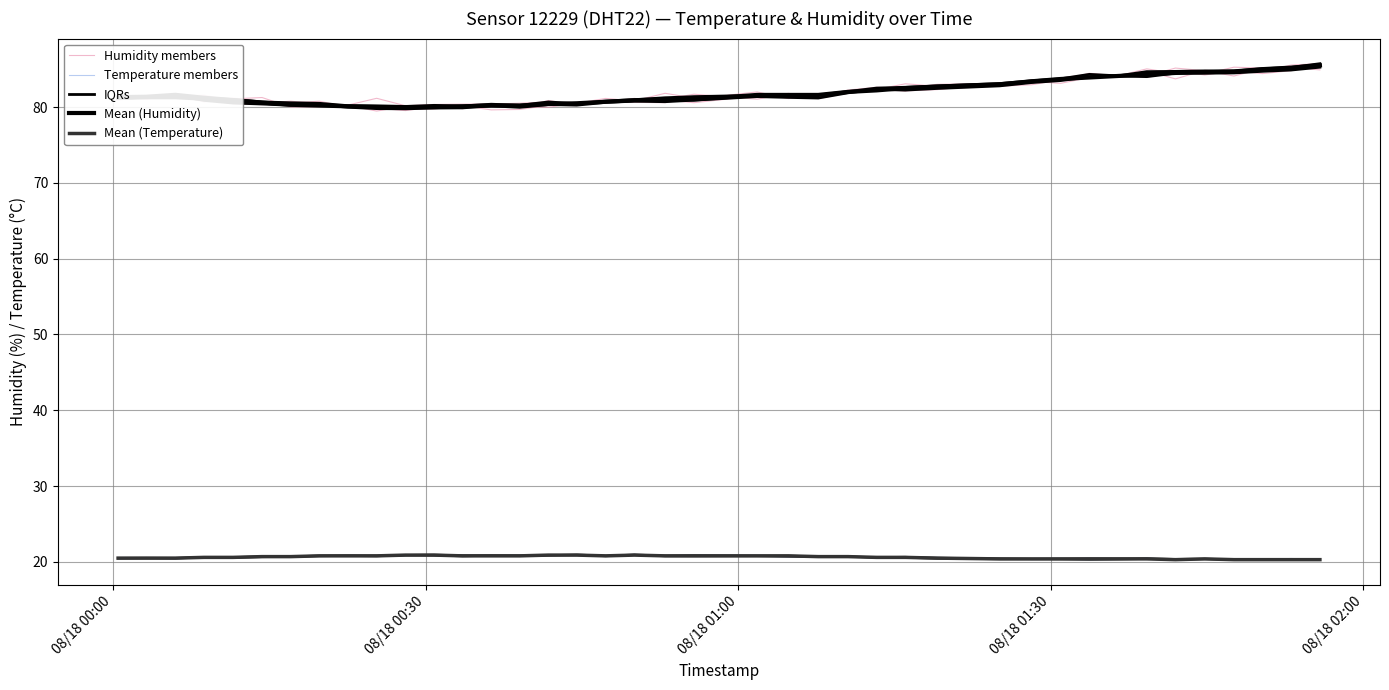

Reading right to left, what are all the values shown in this chart?

Humidity members: 85.6	84.8	84.4	84.8	84.2	84.7	84.0	84.1	84.5	83.5	83.3	82.8	82.8	82.2	82.2	81.8	81.2	81.6	81.5	81.4	80.6	80.6	80.8	80.2	80.2	79.7	79.6	80.2	79.9	79.9	80.2	80.0	80.4	80.8	80.5	80.8	81.6	81.5	81.3	81.3
Temperature members: 20.3	20.3	20.3	20.3	20.4	20.3	20.4	20.5	20.3	20.5	20.4	20.4	20.4	20.7	20.5	20.7	20.6	20.6	20.8	20.8	20.8	20.9	20.8	21.0	20.9	20.7	20.9	20.9	20.9	20.8	20.8	20.9	20.8	20.7	20.7	20.5	20.6	20.5	20.5	20.5
IQRs: 85.3	84.9	84.7	84.5	84.5	84.5	84.0	84.1	84.0	83.5	83.2	82.8	82.5	82.2	82.3	81.9	81.2	81.3	81.4	80.9	80.7	80.8	80.6	80.3	80.3	80.0	80.2	79.9	79.9	79.8	79.8	80.0	80.3	80.2	80.4	80.5	80.9	81.5	81.3	81.2
Mean (Humidity): 85.5	85.2	85.0	84.7	84.6	84.5	84.3	84.1	83.9	83.7	83.4	83.0	82.7	82.5	82.2	82.0	81.6	81.6	81.6	81.0	81.0	80.9	80.7	80.5	80.4	80.2	80.2	80.1	80.0	80.0	80.0	80.1	80.2	80.3	80.6	80.9	81.1	81.3	81.3	81.2
Mean (Temperature): 20.3	20.3	20.3	20.3	20.4	20.3	20.4	20.4	20.4	20.4	20.4	20.4	20.5	20.6	20.6	20.7	20.7	20.8	20.8	20.8	20.8	20.9	20.8	20.9	20.9	20.8	20.8	20.8	20.9	20.9	20.8	20.8	20.8	20.7	20.7	20.6	20.6	20.5	20.5	20.5